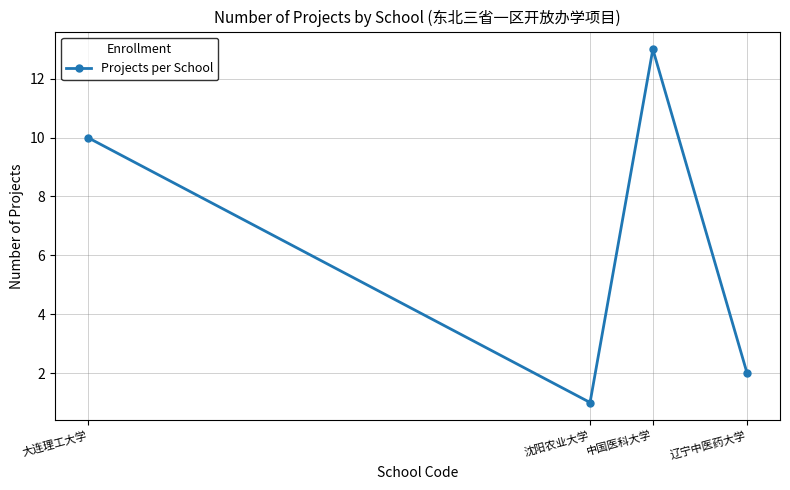

Reading left to right, transcribe all the data shown in this chart.

大连理工大学=10	沈阳农业大学=1	中国医科大学=13	辽宁中医药大学=2